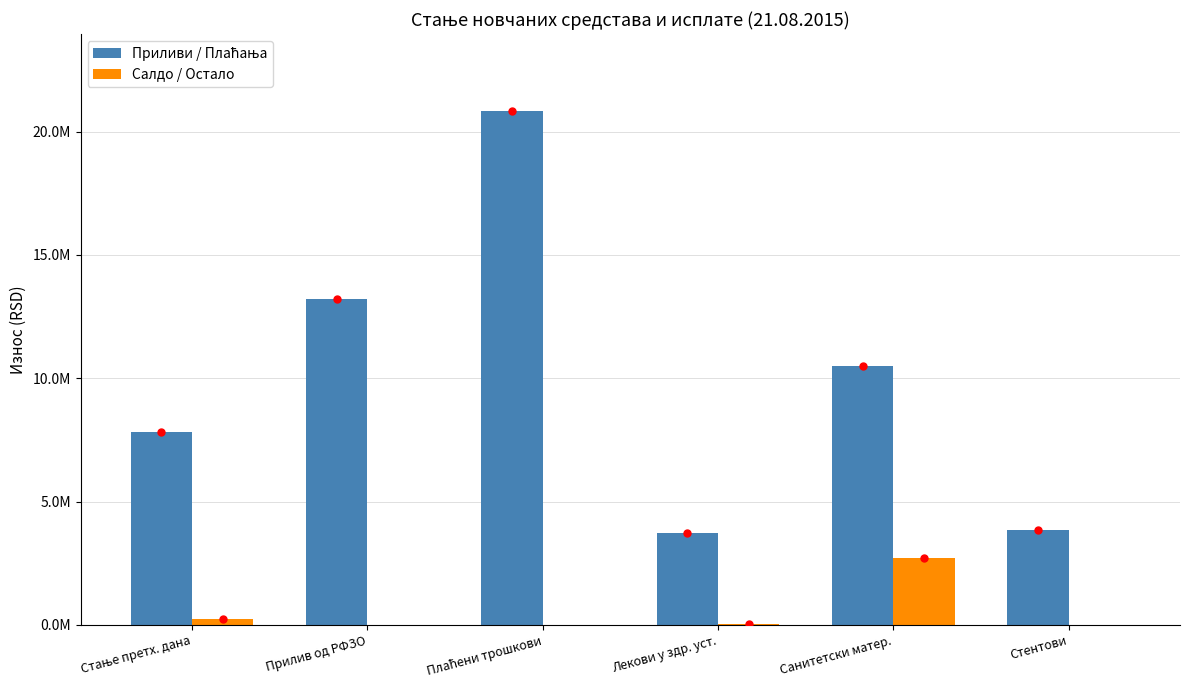

What is the lowest value of the Приливи / Плаћања series?

3714541.7